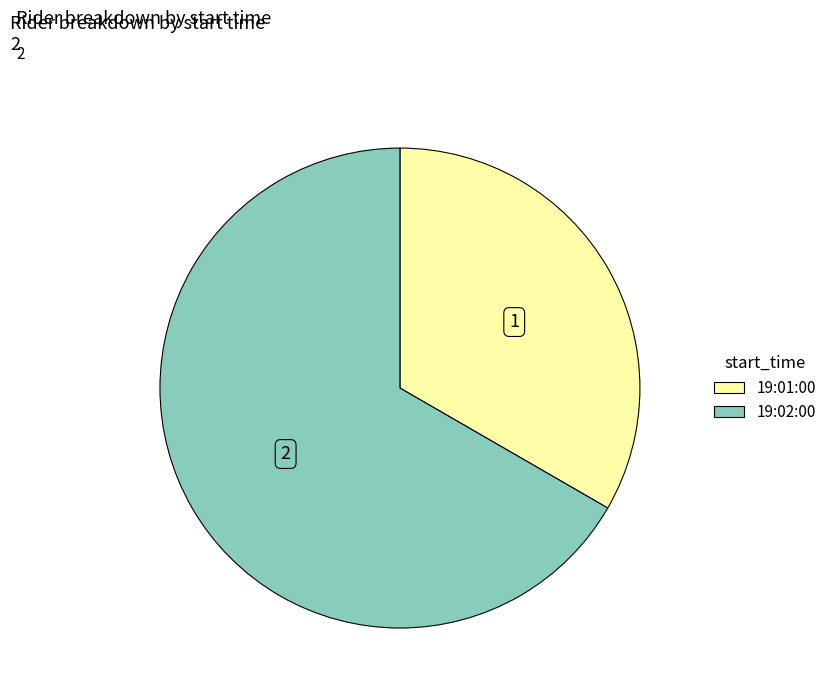

Count the number of slices in the pie.

2